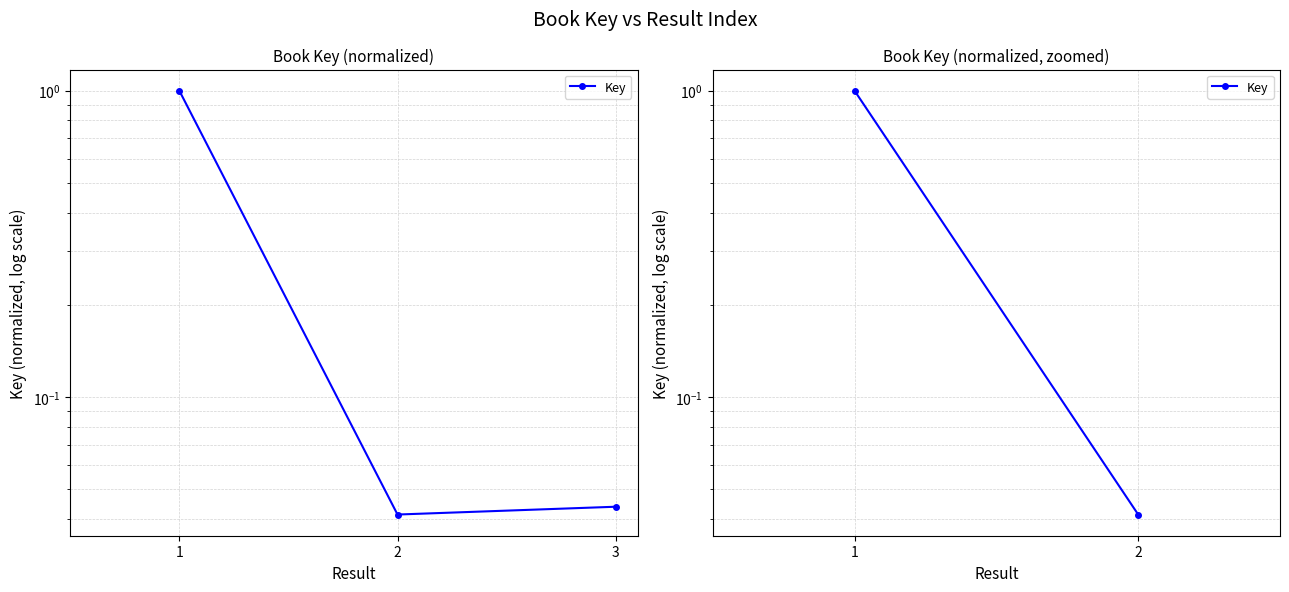

What is the difference between the maximum and minimum values?

1.0